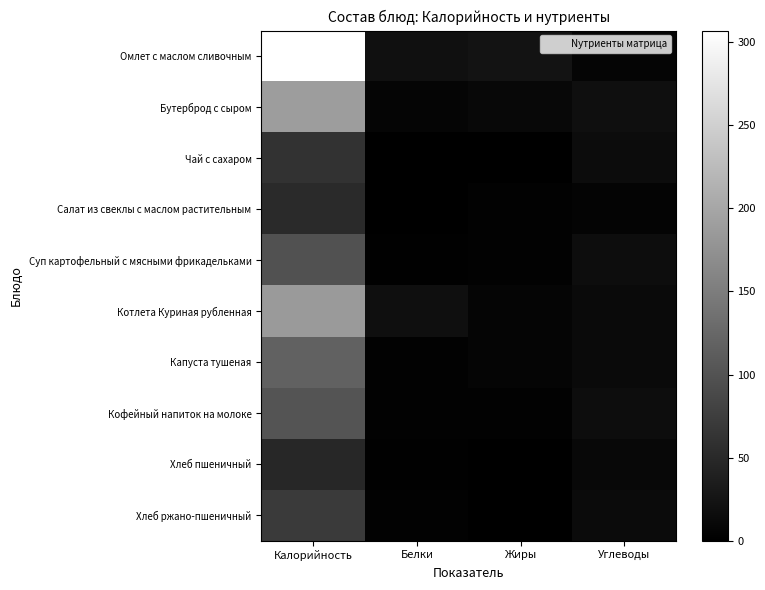

At Белки, list the series in order from smallest to largest.

Чай с сахаром, Салат из свеклы с маслом растительным, Суп картофельный с мясными фрикадельками, Хлеб пшеничный, Капуста тушеная, Кофейный напиток на молоке, Хлеб ржано-пшеничный, Бутерброд с сыром, Котлета Куриная рубленная, Омлет с маслом сливочным